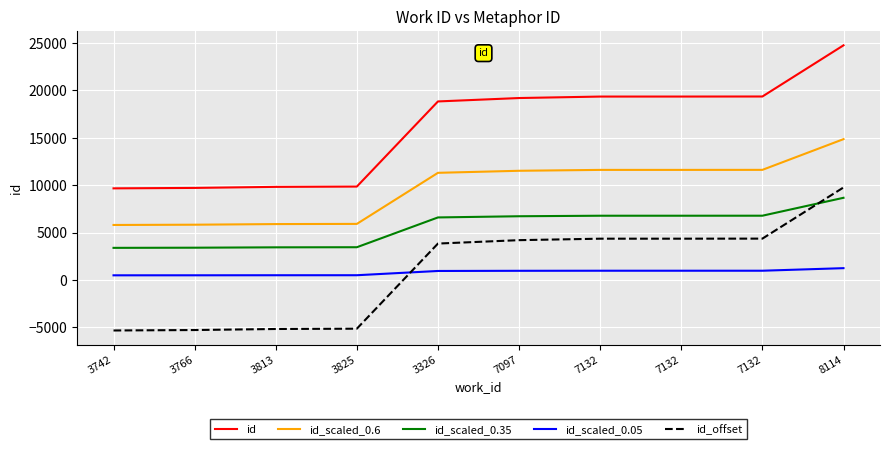

What is the value of the id_scaled_0.6 point at the 7th from the left?

11609.4